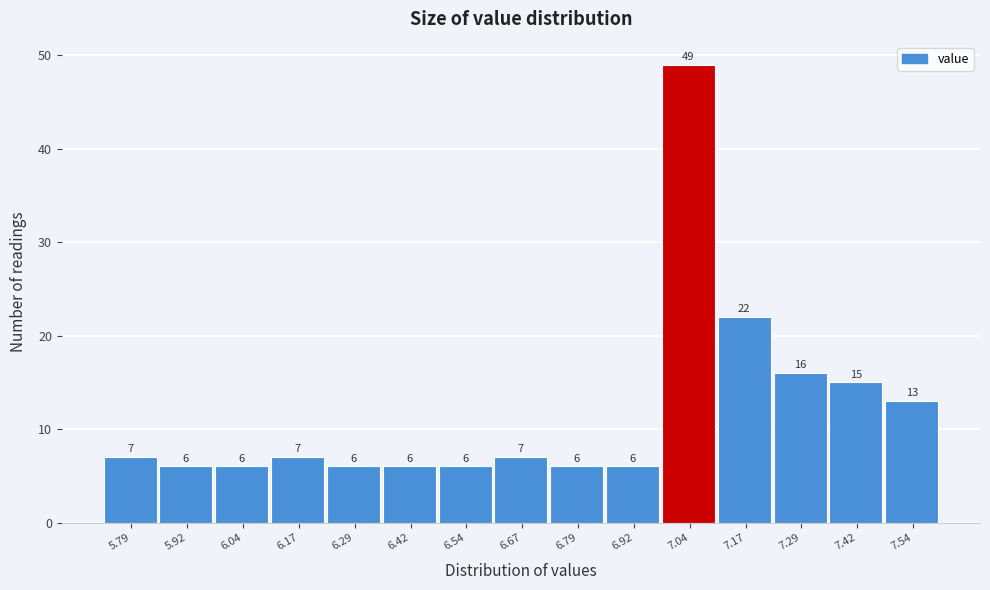

Reading left to right, transcribe all the data shown in this chart.

7	6	6	7	6	6	6	7	6	6	49	22	16	15	13